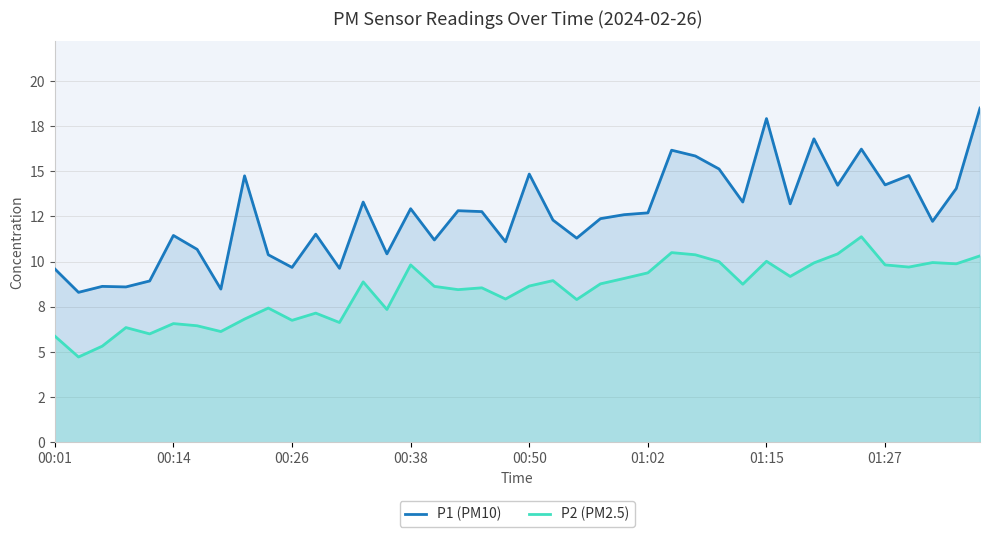

Does the chart display data point markers on the line(s)?

No